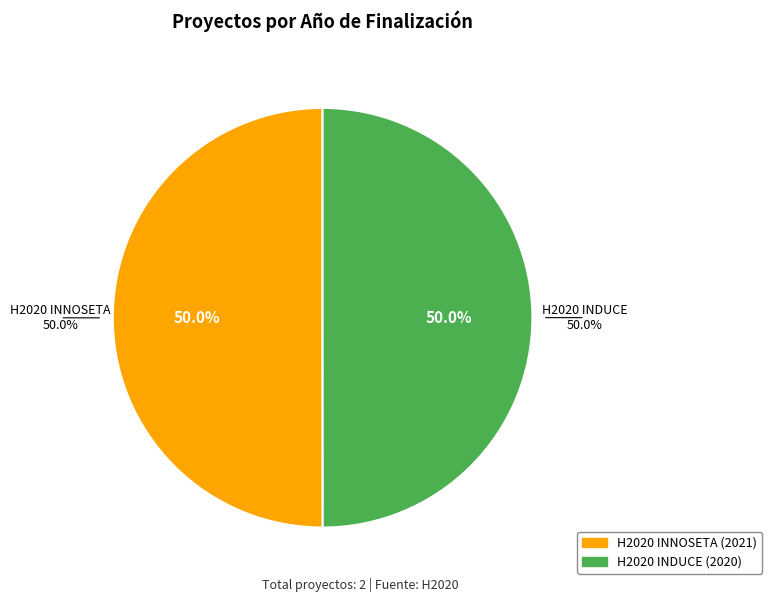

What is the largest slice in the pie chart?

H2020 INNOSETA